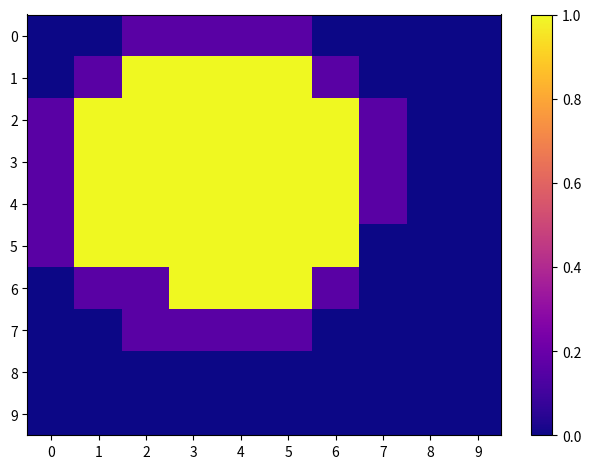

Between 5 and 8, which series saw the biggest shift?

1